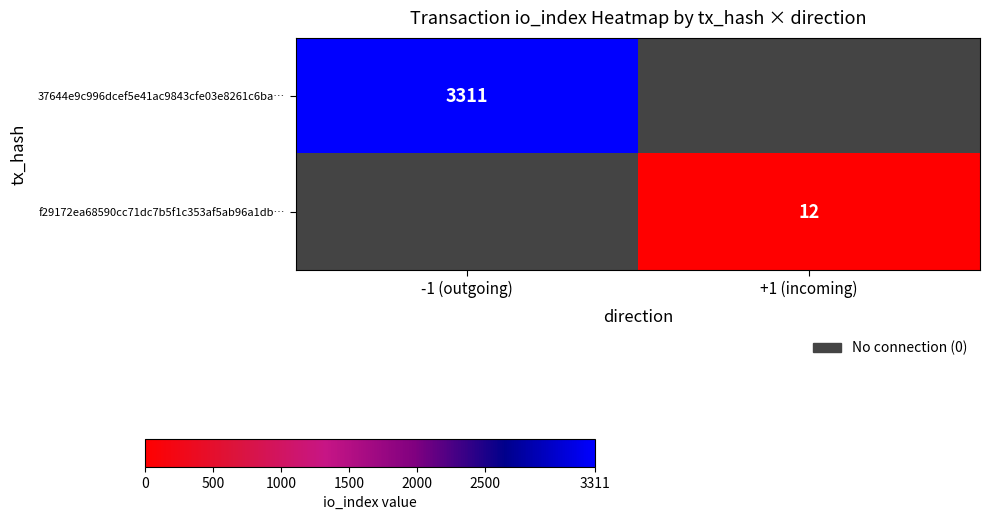

The 37644e9c996dcef5e41ac9843cfe03e8261c6ba… series shows 3311 at -1 (outgoing). True or false?

True